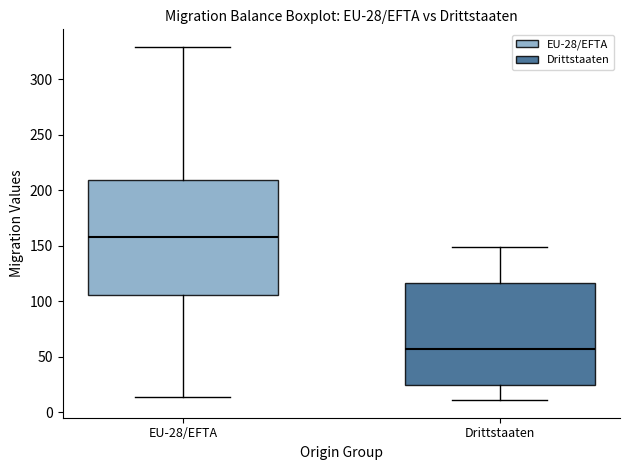

Comparing the boxes themselves (not the whiskers), which one is the tallest?

EU-28/EFTA